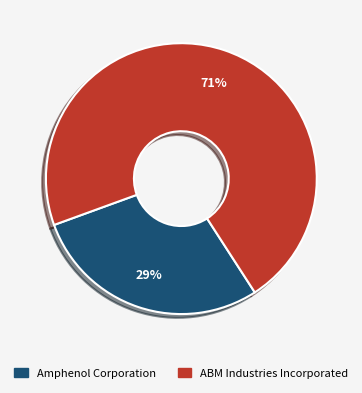

Does Amphenol Corporation account for over 50% of the chart?

No